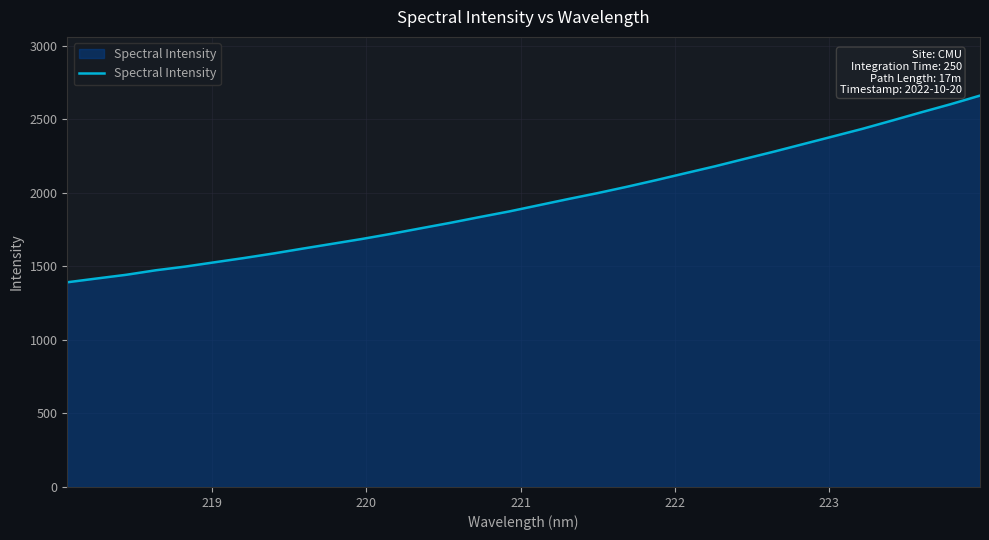

How many lines are shown in the chart?

1